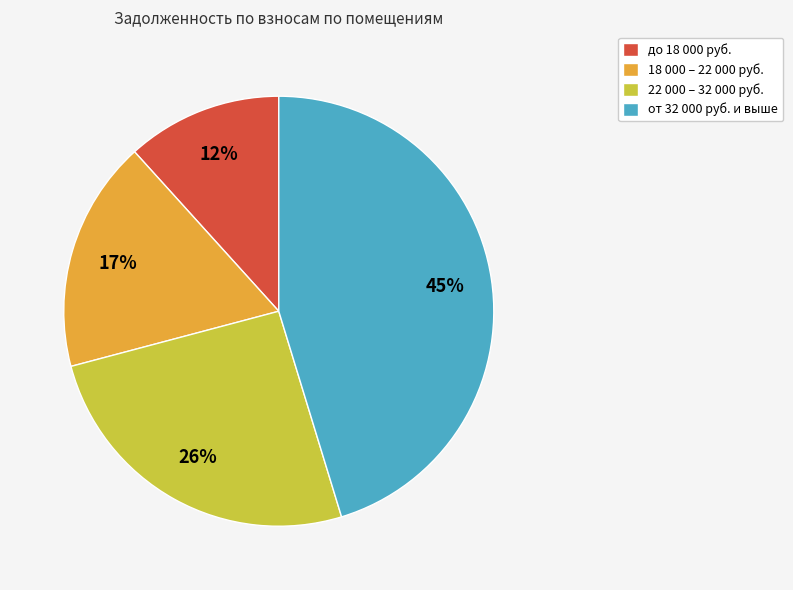

What is the ratio of the value at 18 000 – 22 000 руб. to the value at от 32 000 руб. и выше?

0.4